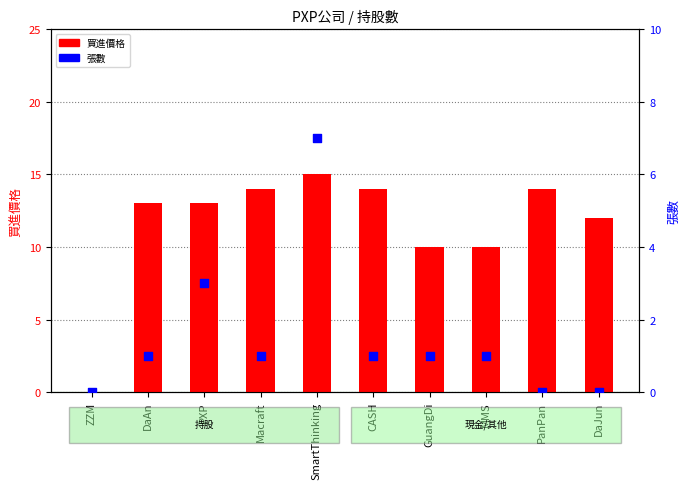

Which series has the largest total across all categories?

買進價格